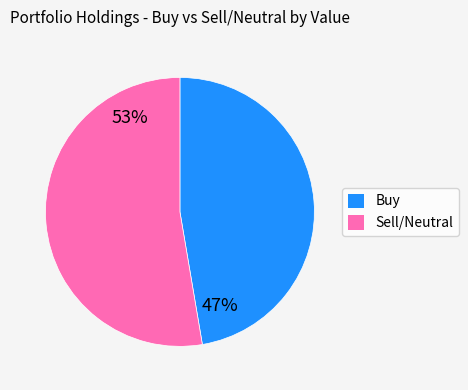

Is there any slice that represents more than half of the pie?

Yes